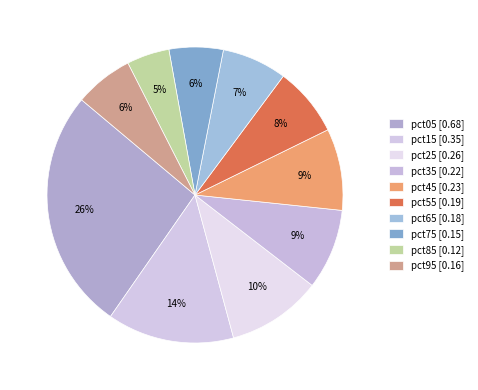

How many segments does this pie chart have?

10